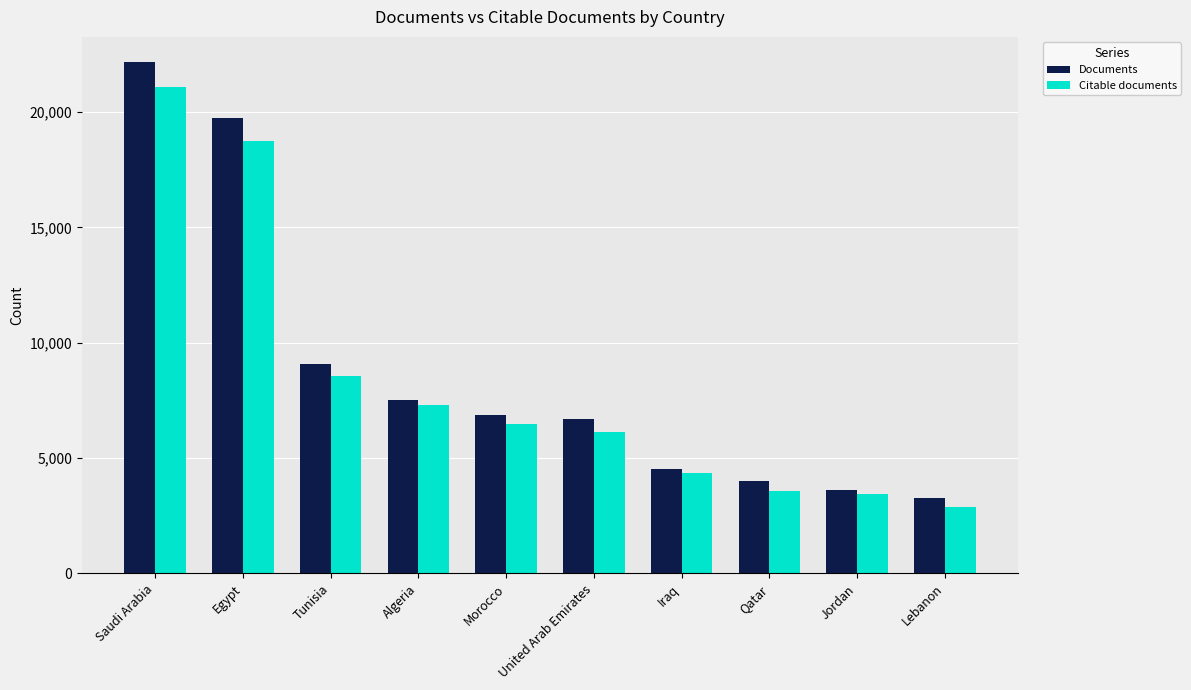

List the series in order of their overall mean, highest first.

Documents, Citable documents